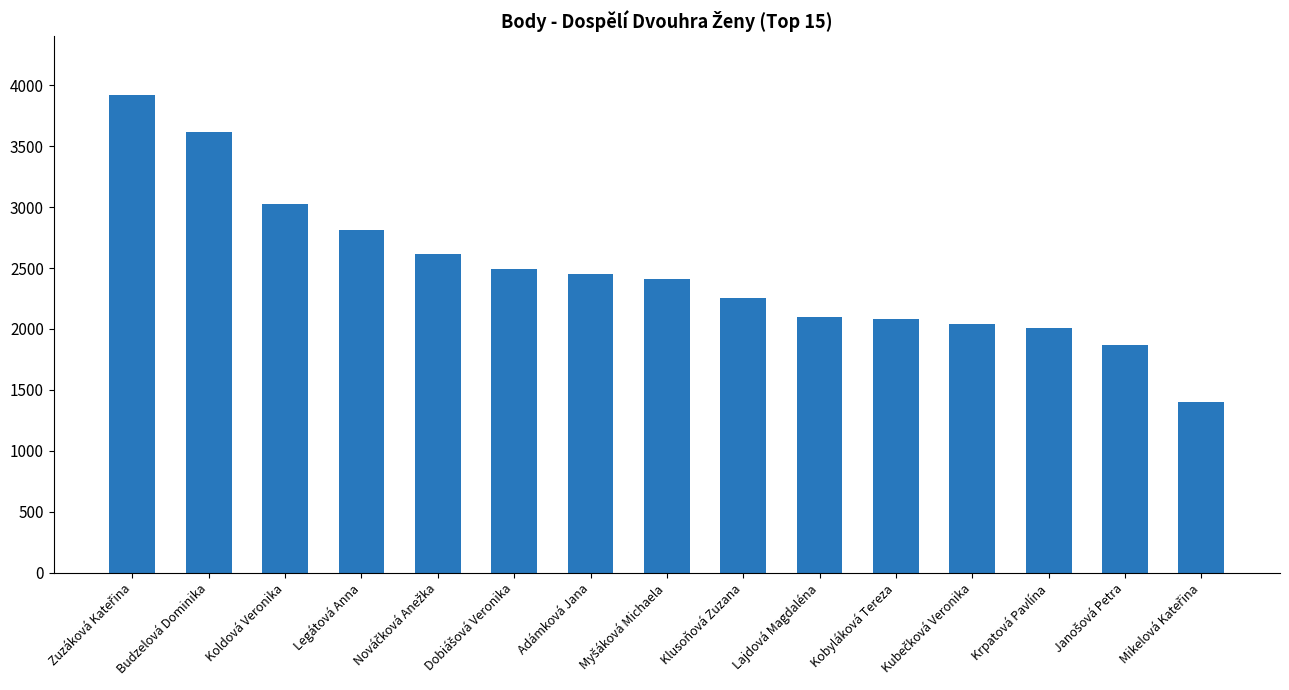

The value at Krpatová Pavlína is 2008. True or false?

True